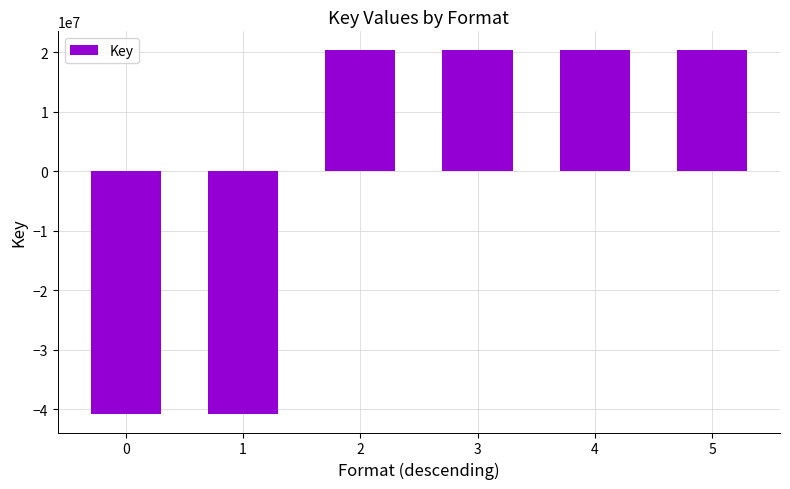

The chart shows a value of 14185911.1 at 2. True or false?

False